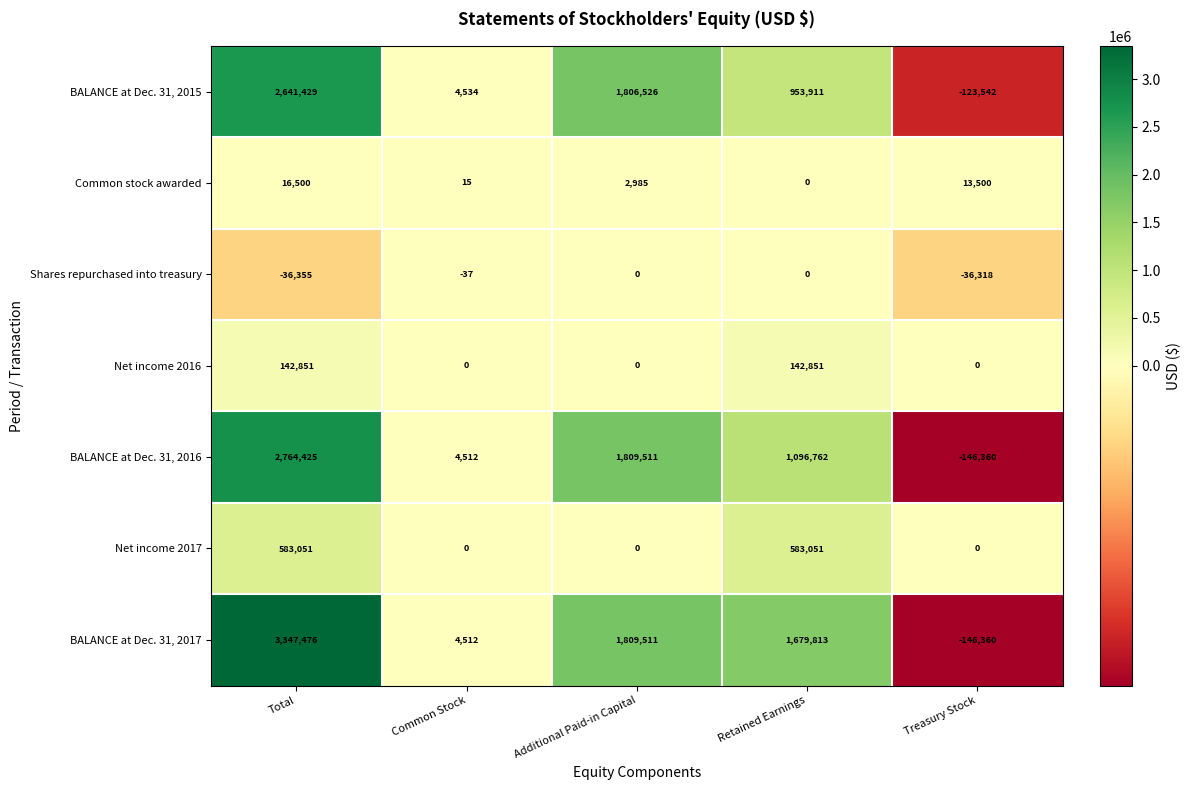

What is the total value across all series at Total?

9459377